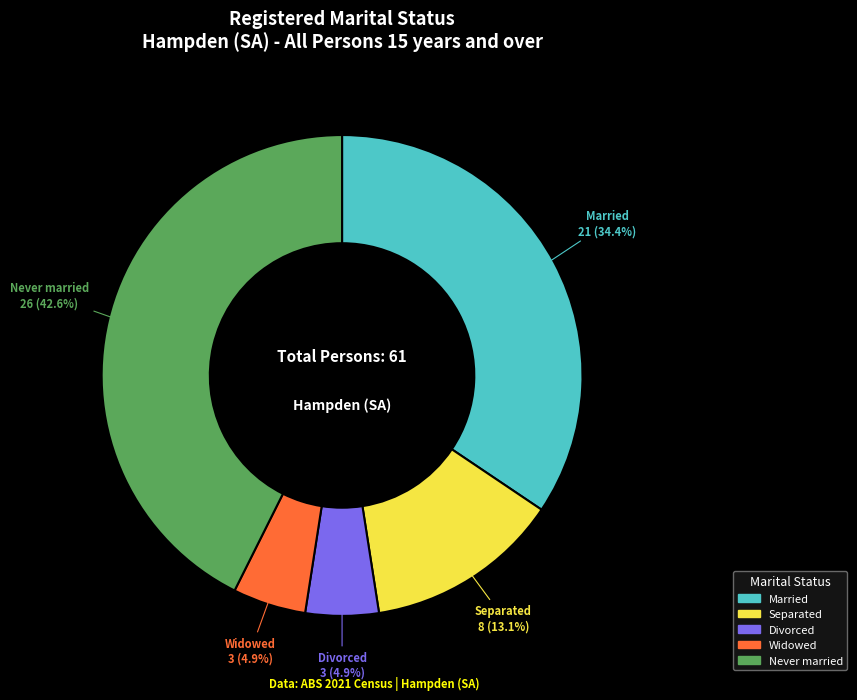

Is the sum of Married and Separated greater than half?

No